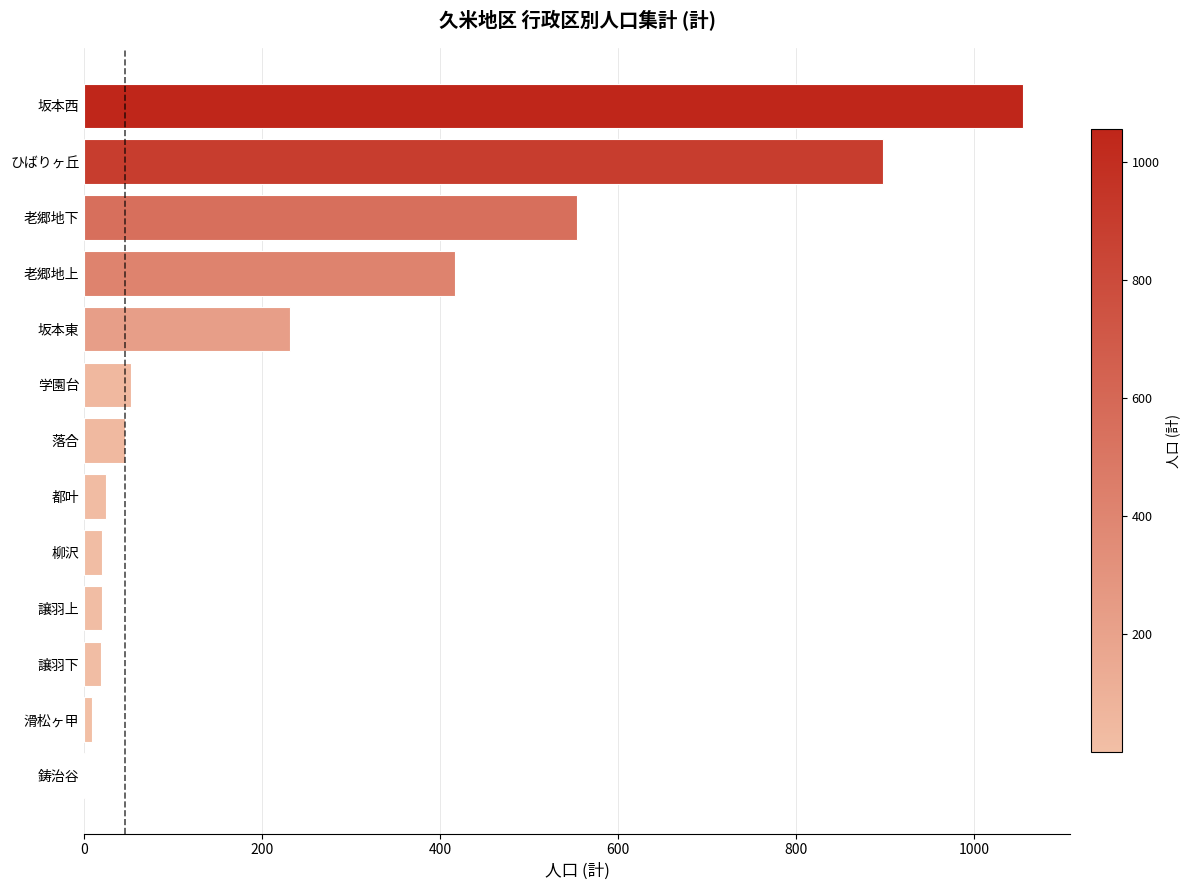

At which label is the value closest to 528?

老郷地下